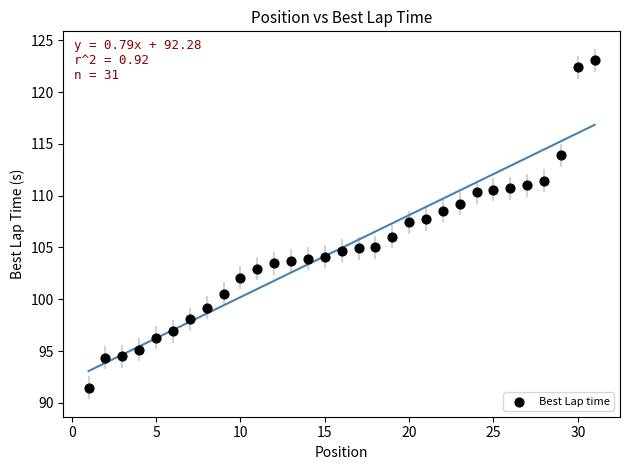

What is the range of Y values (max minus min)?

31.6